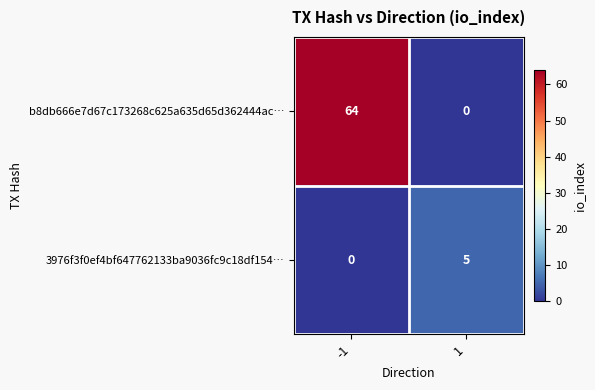

Which series has the widest spread of values?

b8db666e7d67c173268c625a635d65d362444ac…